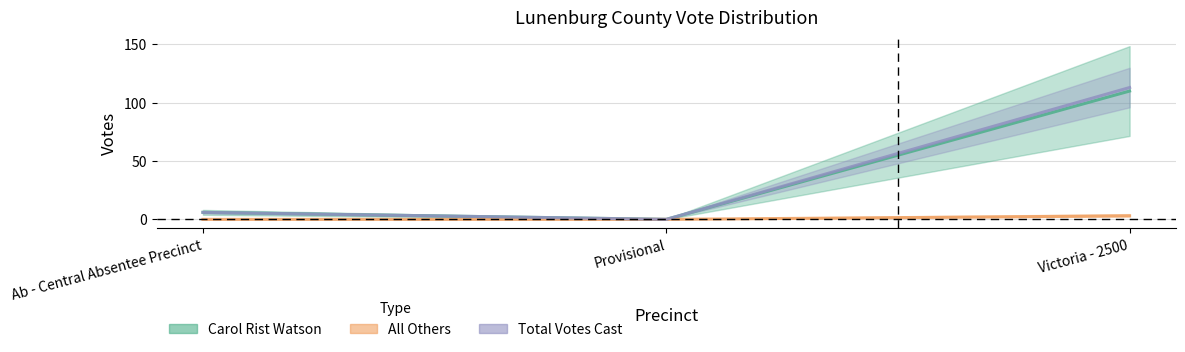

Reading left to right, list all the values displayed in this chart.

Carol Rist Watson: 6	0	110
All Others: 0	0	3
Total Votes Cast: 6	0	113